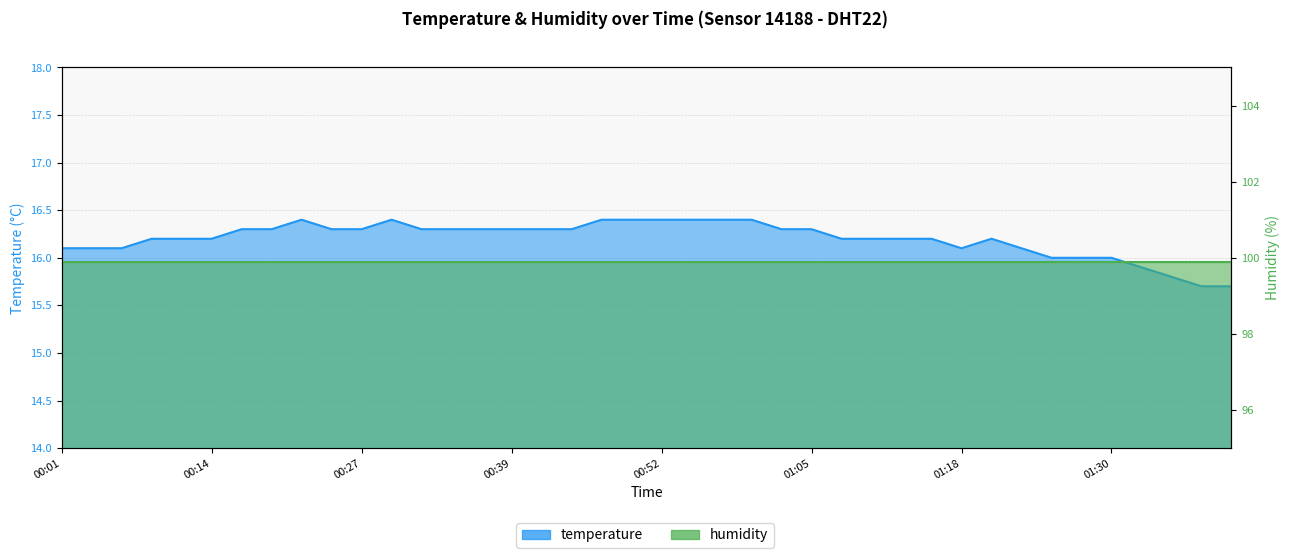

What is the ratio of the value at 00:17 to the value at 00:29?

1.0